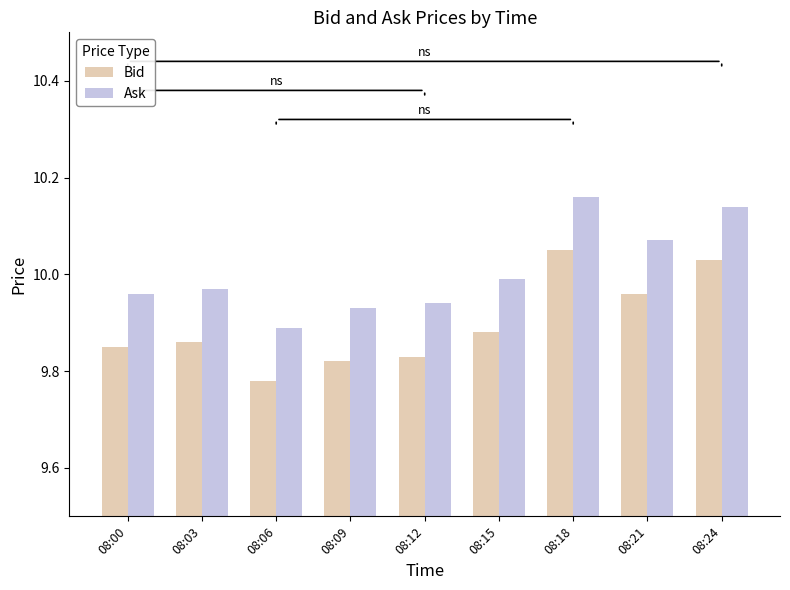

What is the spread (max minus min) of values at 08:24?

0.1